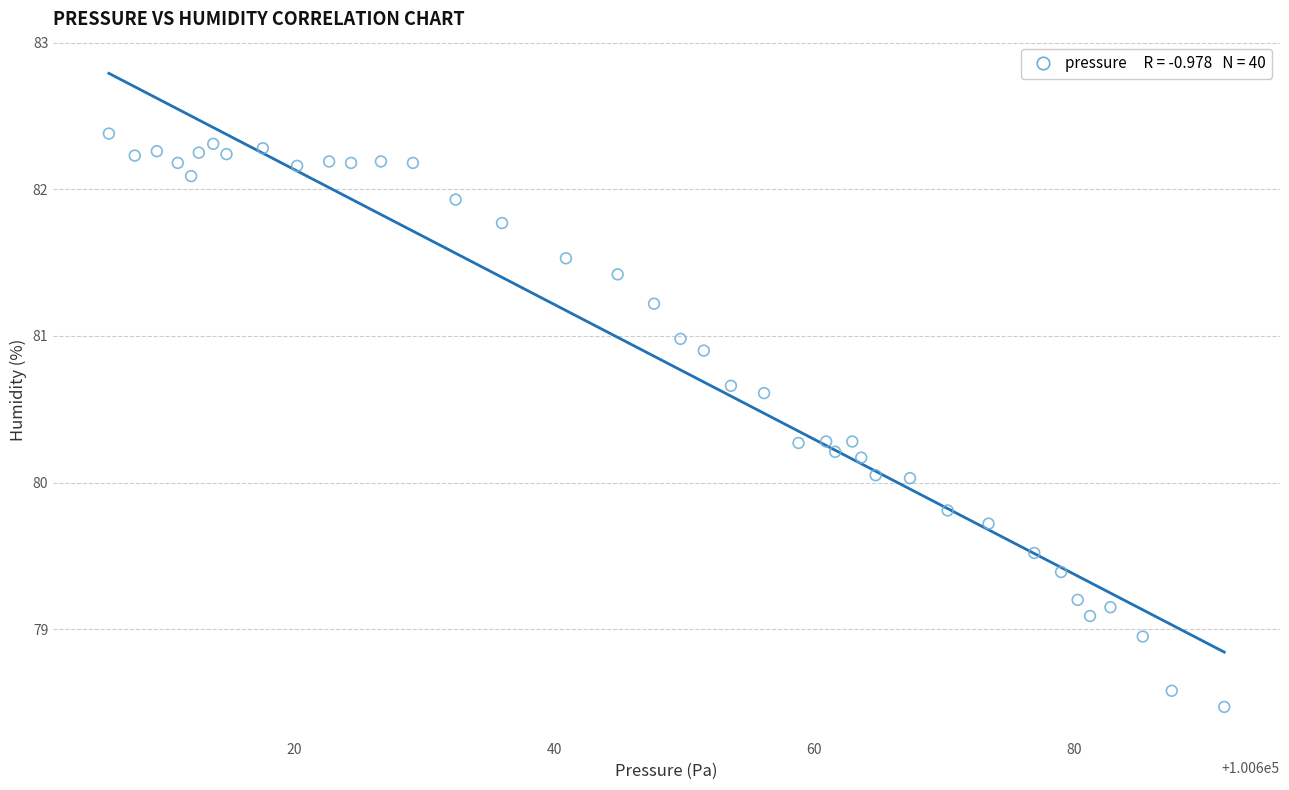

What is the range of X values (max minus min)?

85.9